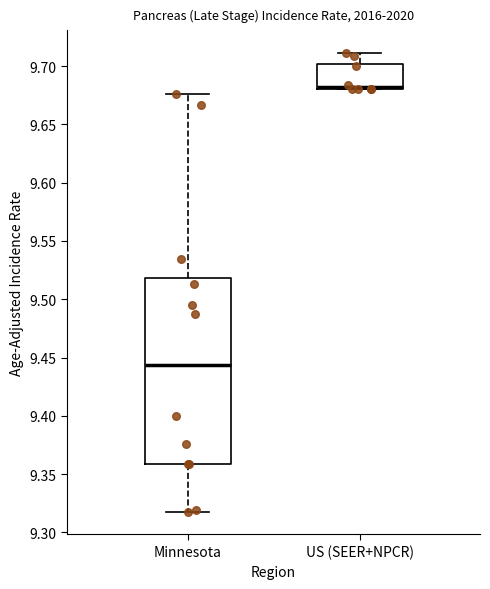

Where is the lower edge of the box for US (SEER+NPCR) on the y-axis? The values are not printed on the chart, so give them approximately, as read against the axis.

9.680